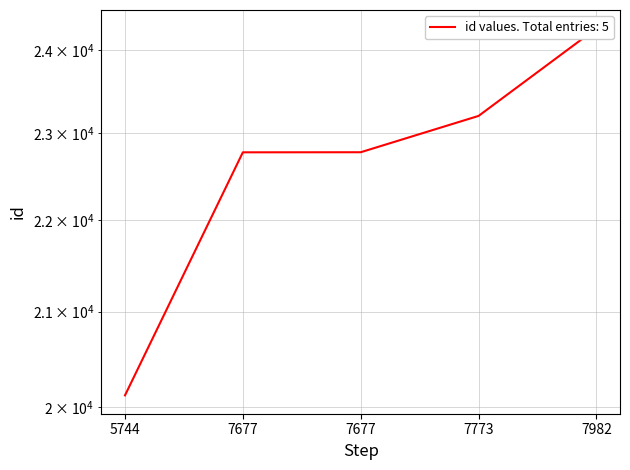

Approximately how many times larger is the value at 7982 compared to 7677?

1.1